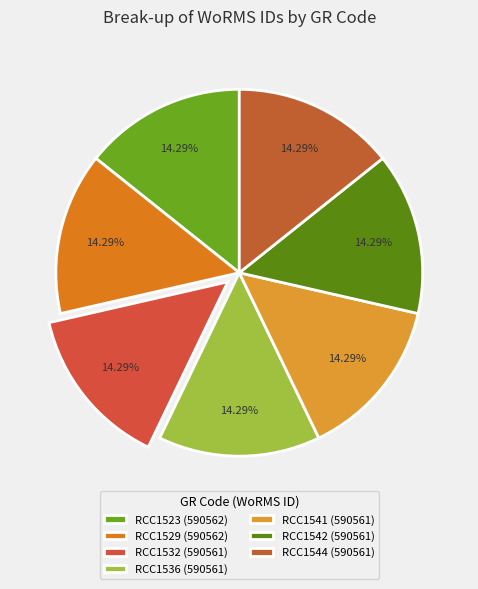

How many segments does this pie chart have?

7